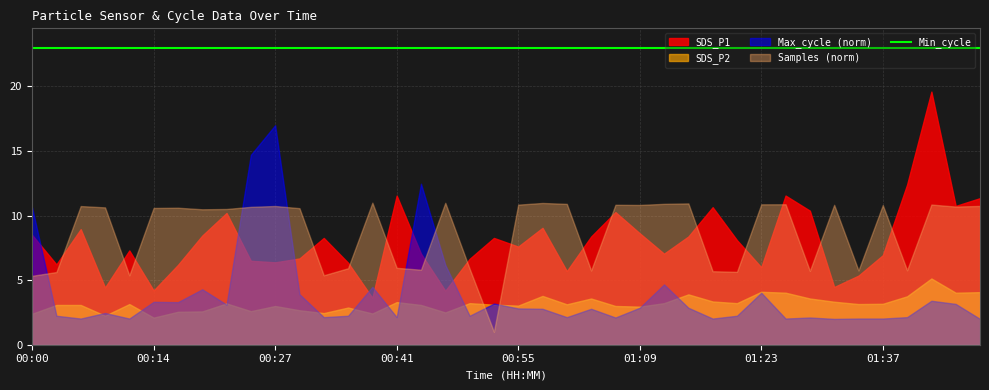

What are all the series names shown in the legend?

SDS_P1, SDS_P2, Min_cycle, Max_cycle, Samples